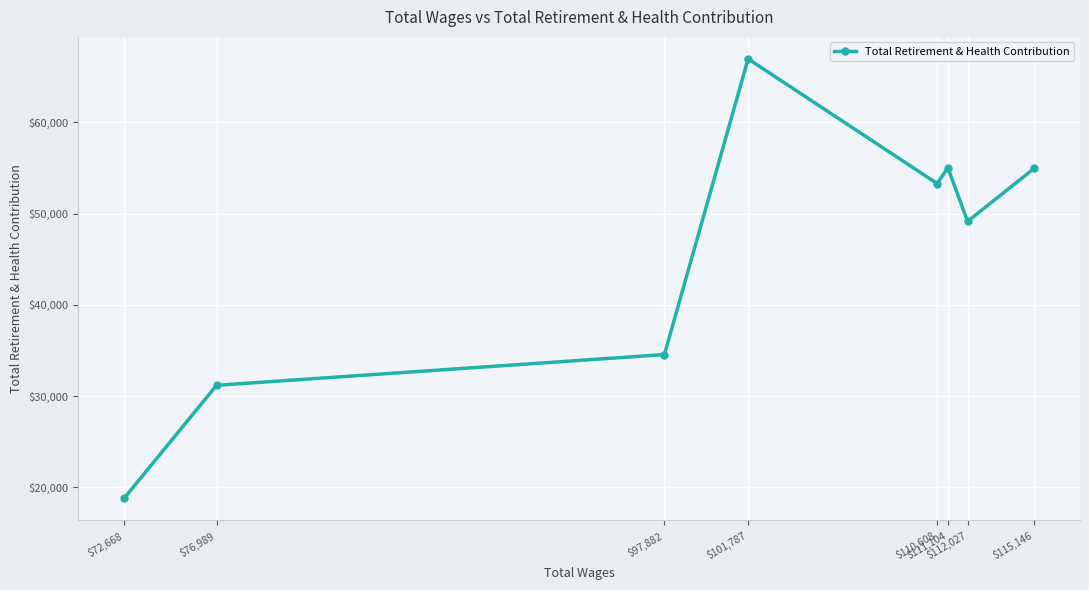

What is the sum of the values at $76,989 and $72,668?

49970